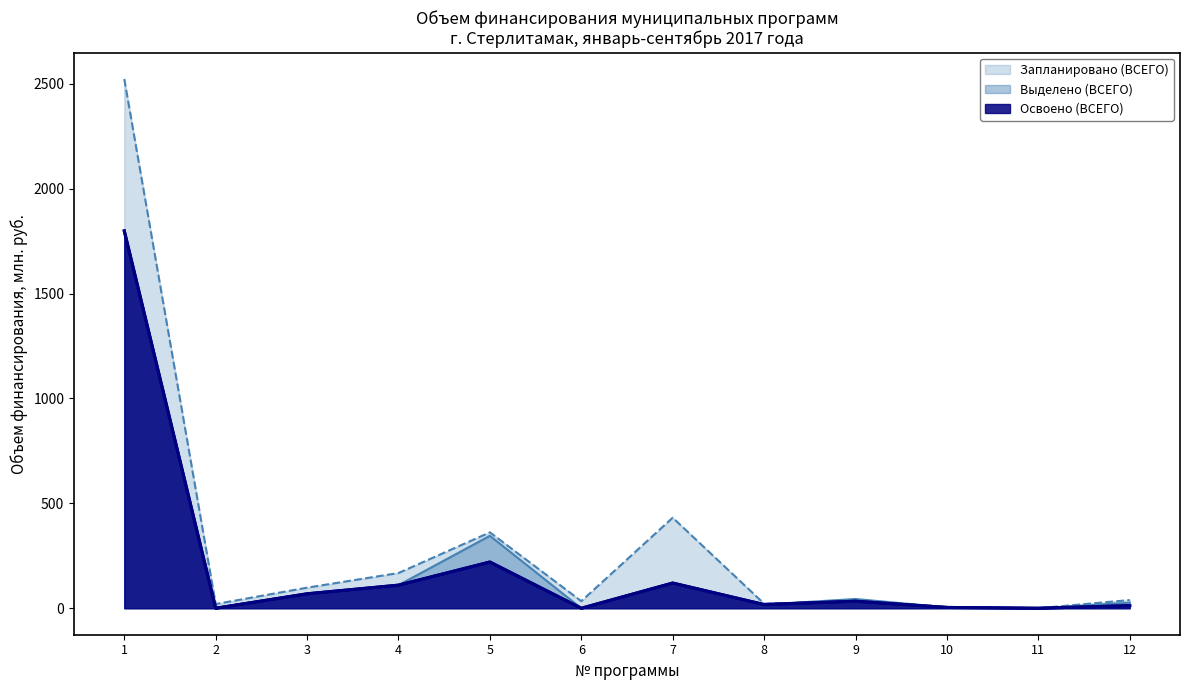

Where is the data nearest to the value 899?

5